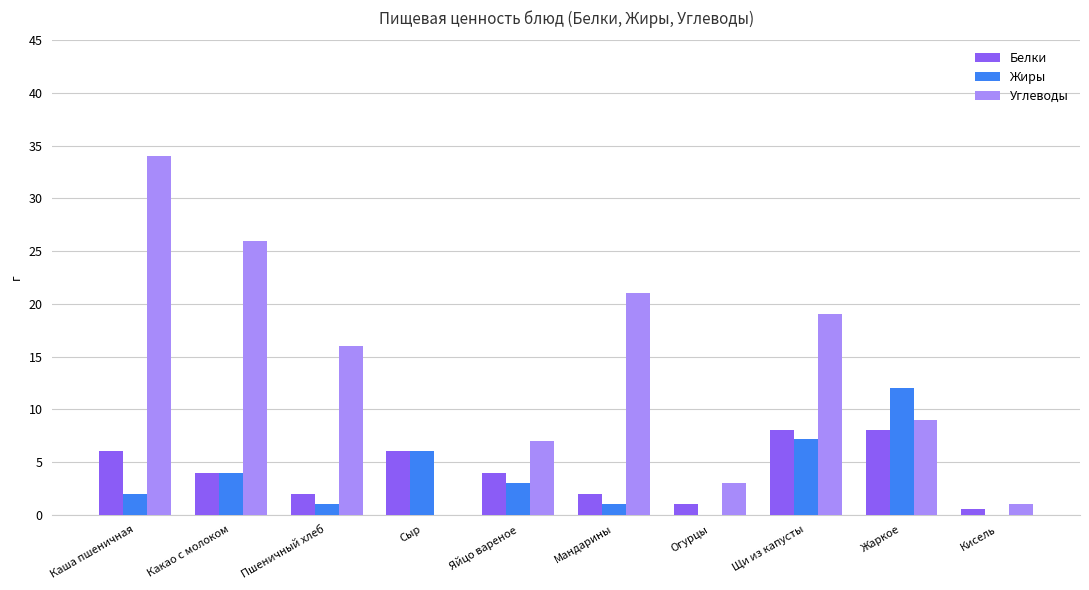

Is it true that Углеводы equals 22.2 at Сыр?

False